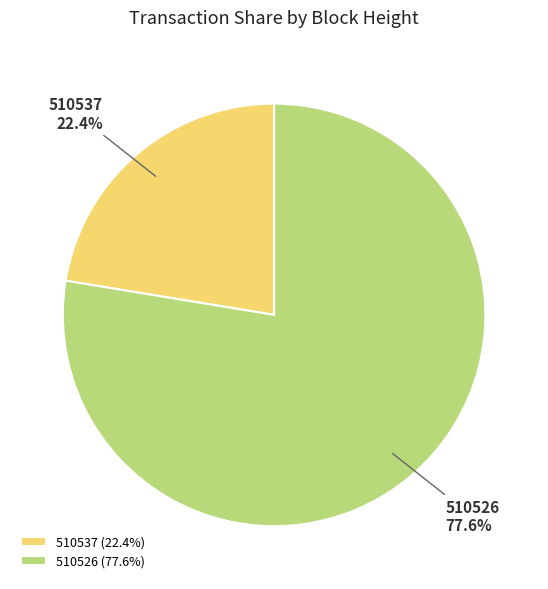

What percentage is the 510537 slice, to the nearest percent?

22%